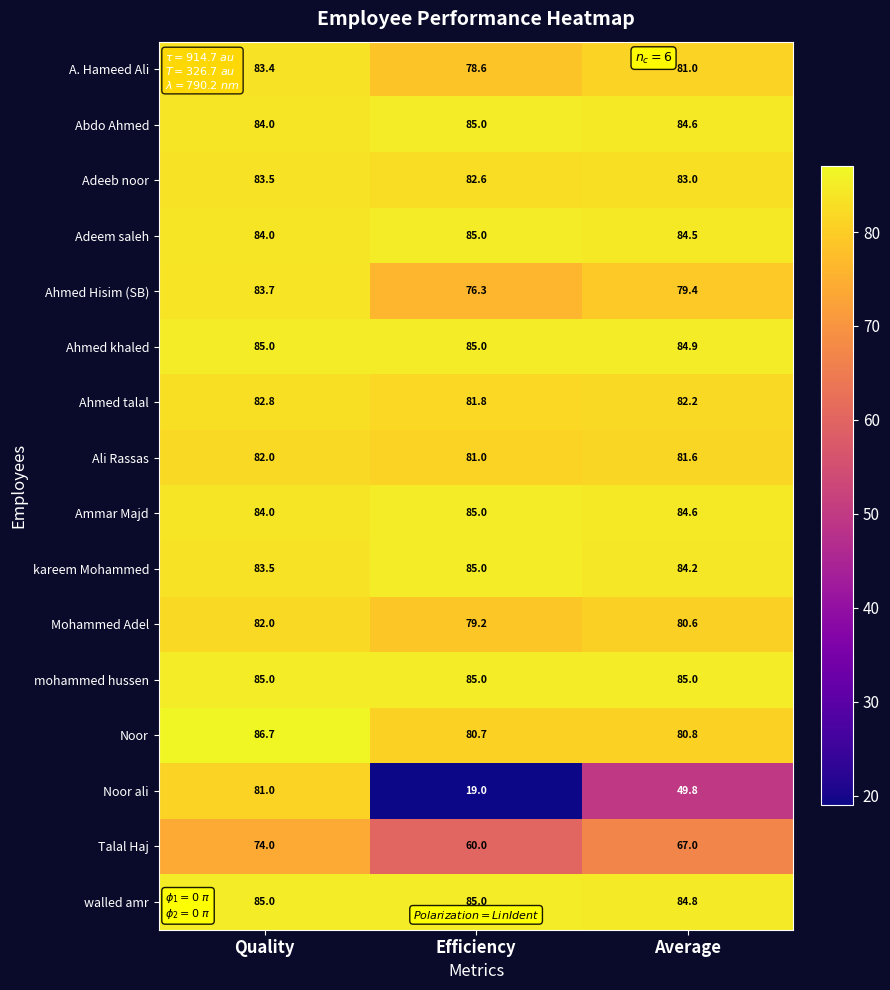

Read the Noor ali value at Average.

49.8